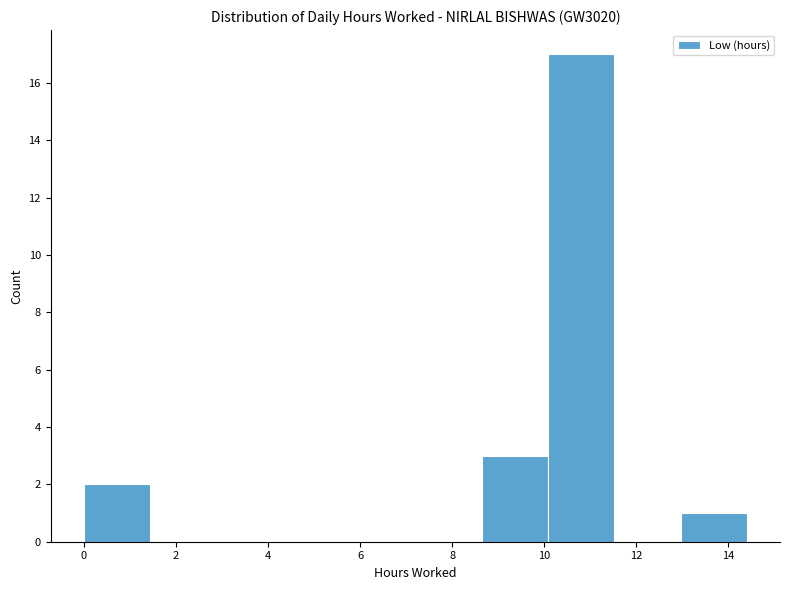

What is the height of the bar covering 12.96 to 14.40 on the x-axis? Neither the bar edges nor the heights are printed on the chart, so give them approximately, as read against the axes.

1